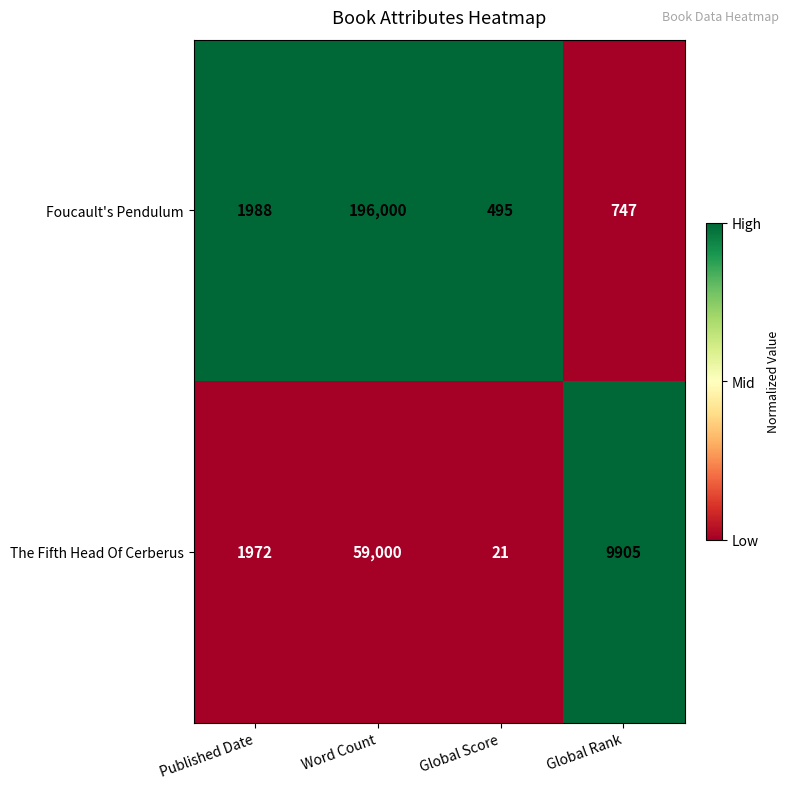

At which label is Foucault's Pendulum closest to 98247?

Published Date